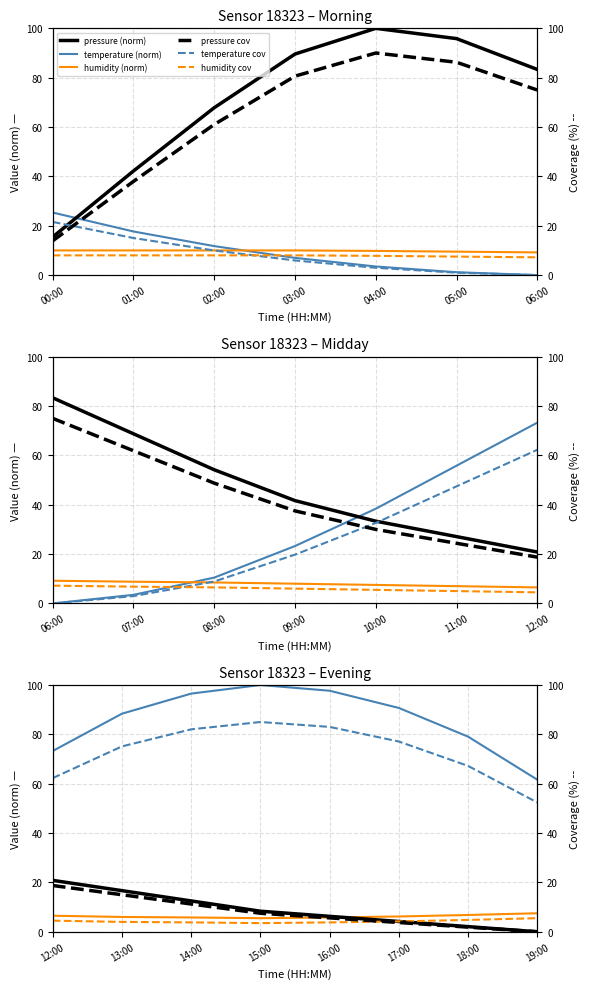

Which series has the largest total across all categories?

temperature (norm)